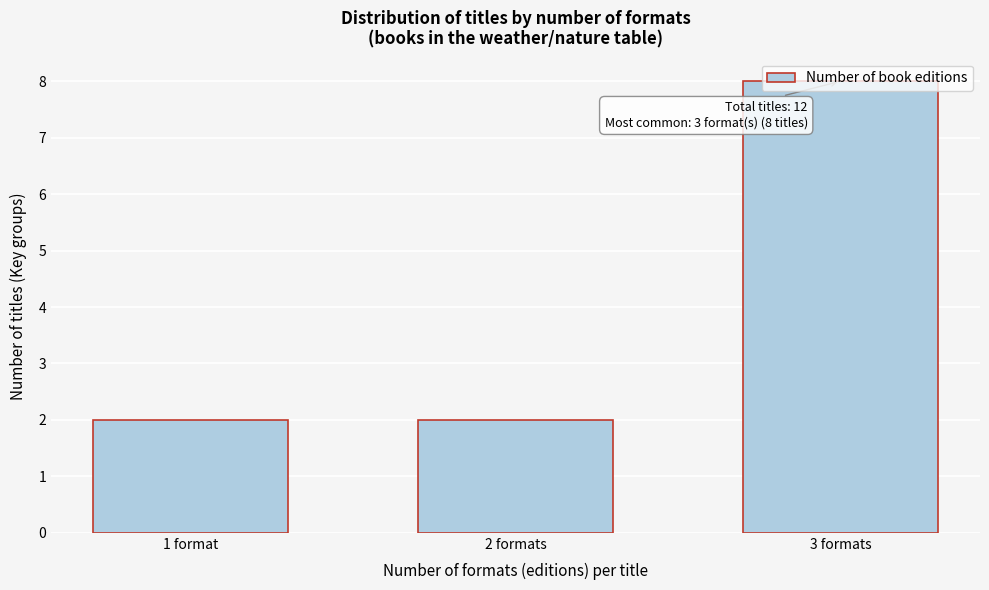

What is the sum of all values?

12